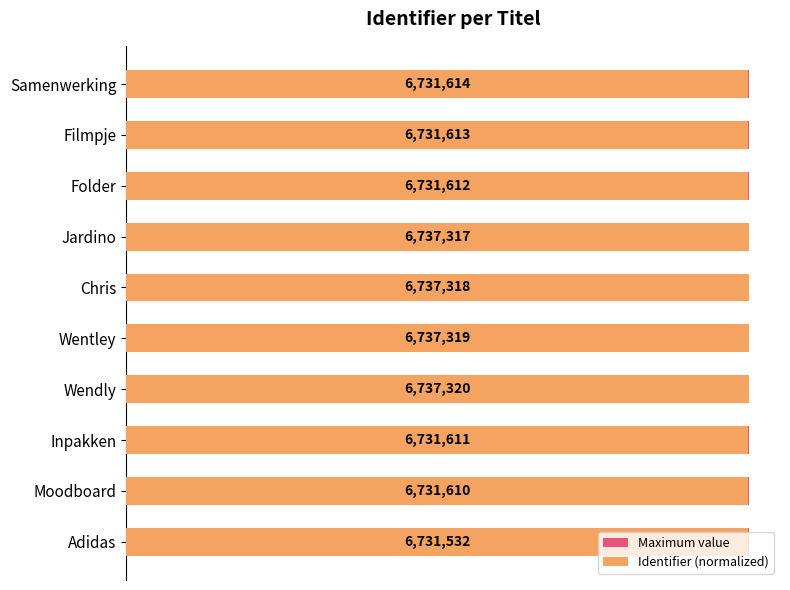

How many bars are there in each group?

2